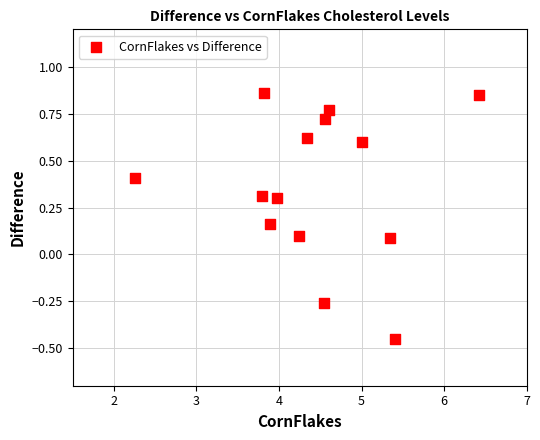

What is the range of X values (max minus min)?

4.2